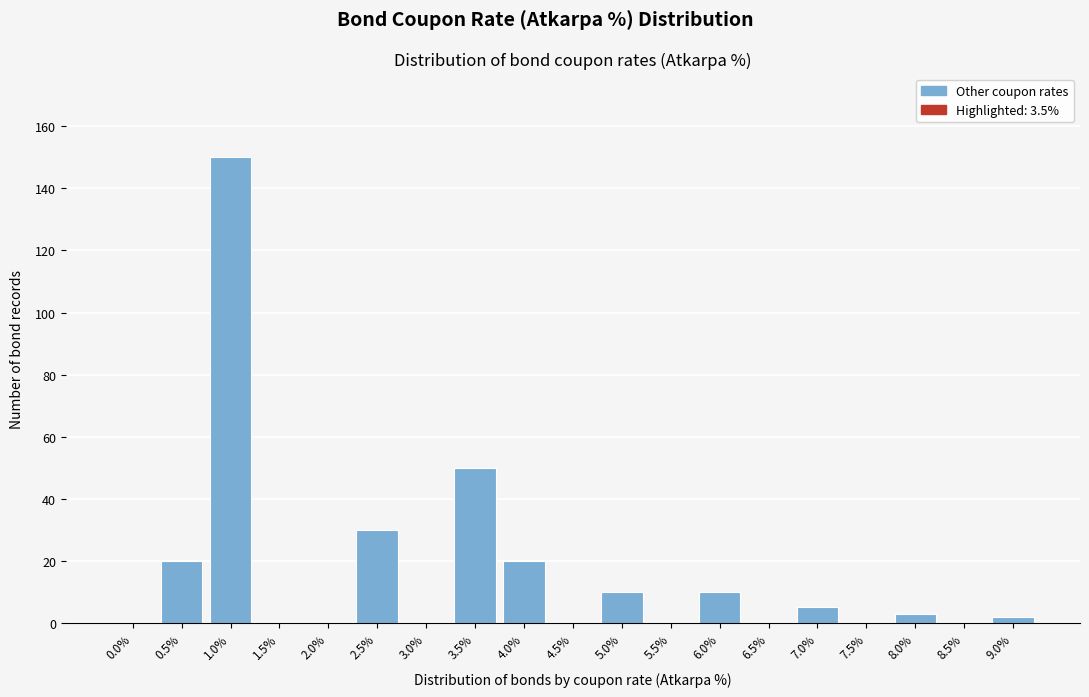

Reading left to right, what are all the values shown in this chart?

0.0%=0	0.5%=20	1.0%=150	1.5%=0	2.0%=0	2.5%=30	3.0%=0	3.5%=50	4.0%=20	4.5%=0	5.0%=10	5.5%=0	6.0%=10	6.5%=0	7.0%=5	7.5%=0	8.0%=3	8.5%=0	9.0%=2